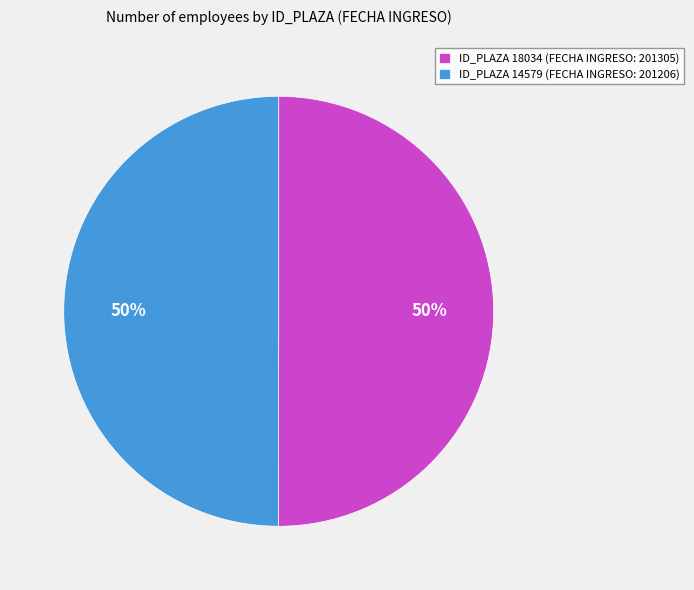

How many segments does this pie chart have?

2